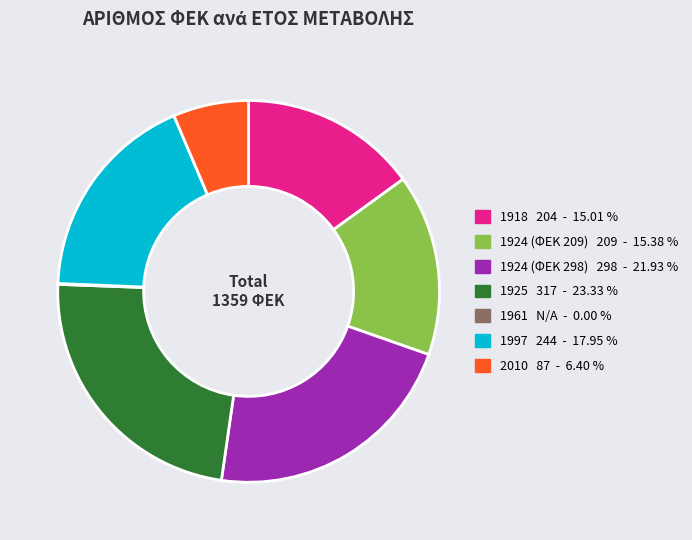

Is there any slice that represents more than half of the pie?

No